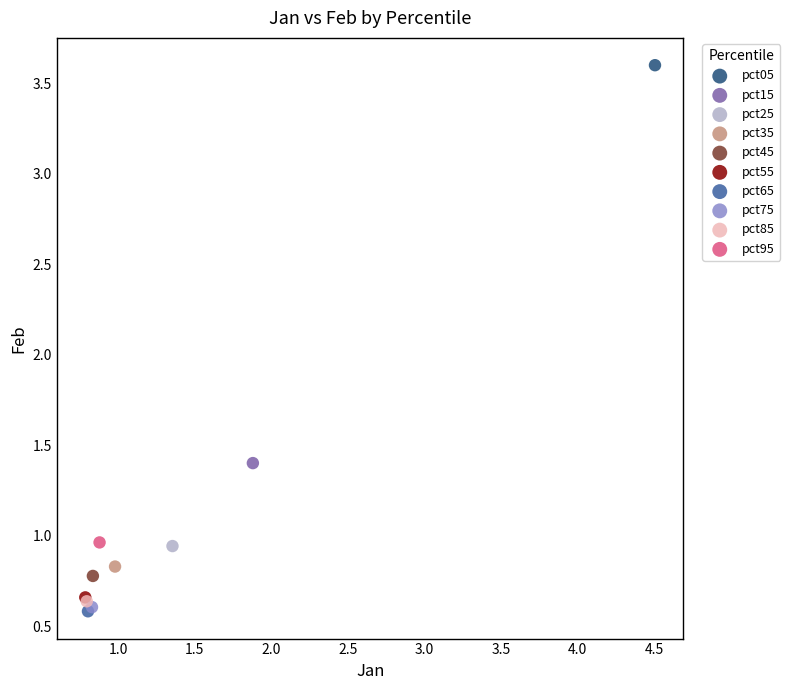

What are all the series names shown in the legend?

pct05, pct15, pct25, pct35, pct45, pct55, pct65, pct75, pct85, pct95